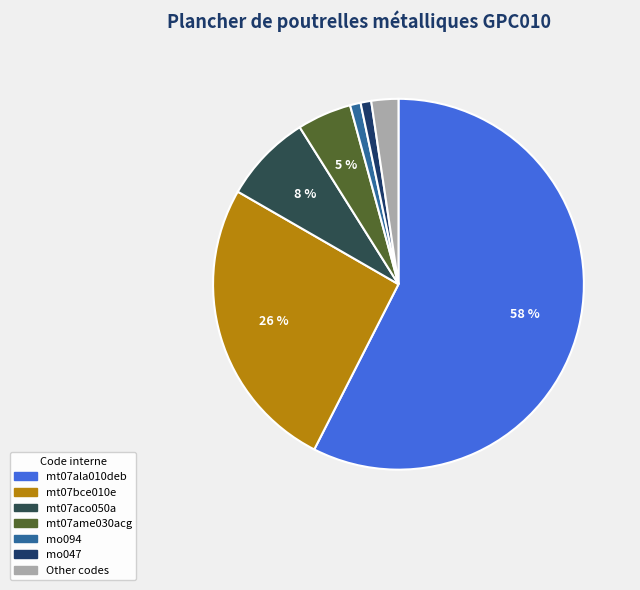

Which slice is the largest?

mt07ala010deb